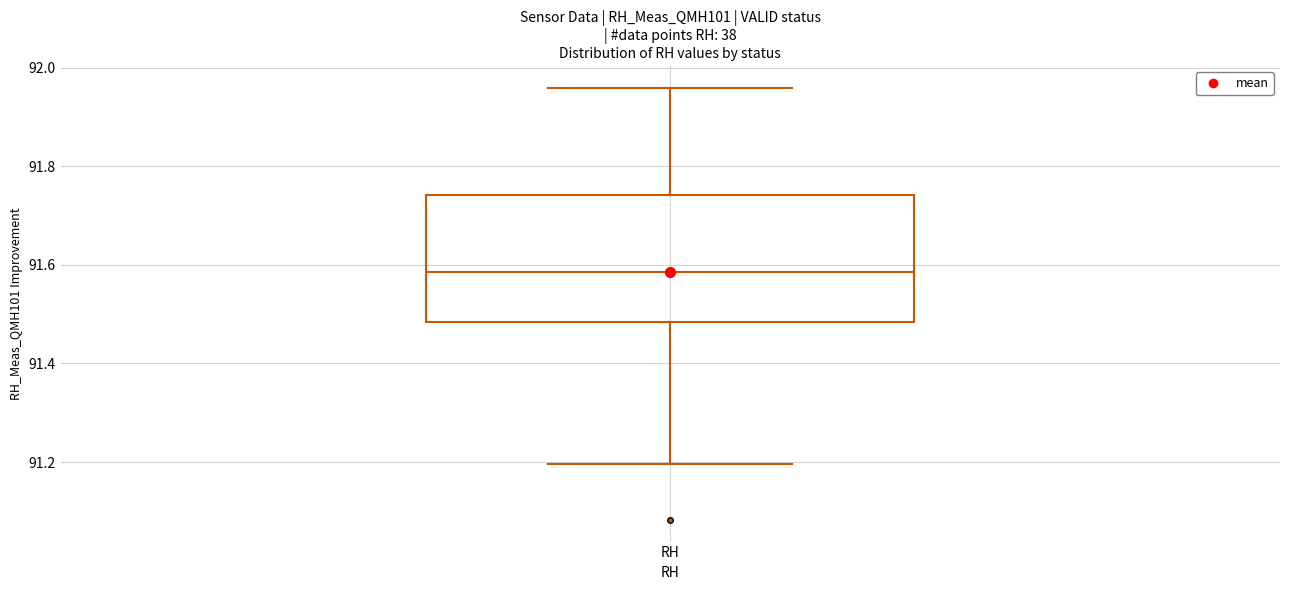

Transcribe this box plot: give where the median line is, the range the box spans, and where the two whiskers end, as read against the y-axis. The values are not printed on the chart, so give them approximately, as read against the axis.

median 91.58, box 91.48 to 91.74, whiskers 91.20 to 91.96